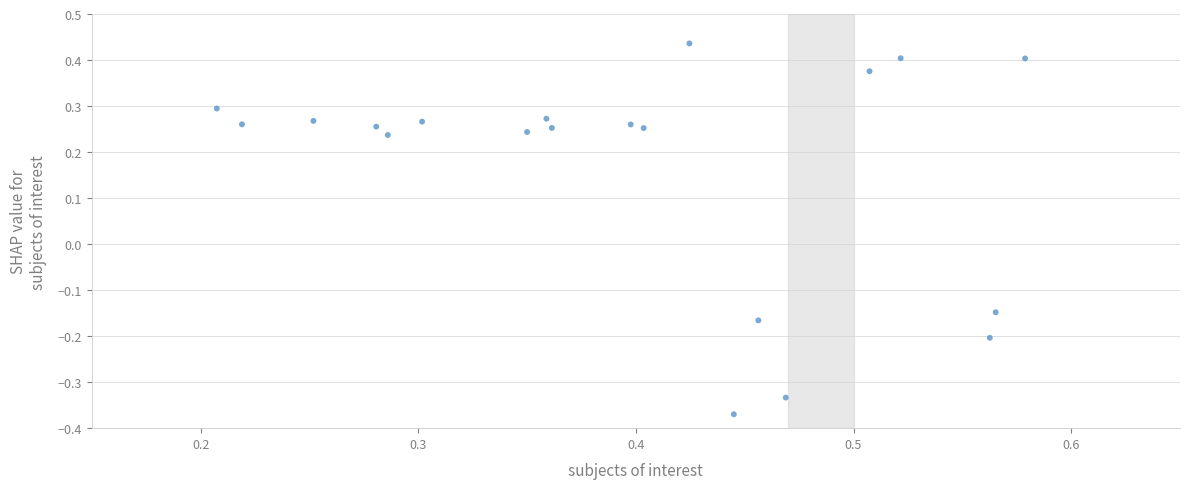

What is the range of Y values (max minus min)?

0.8